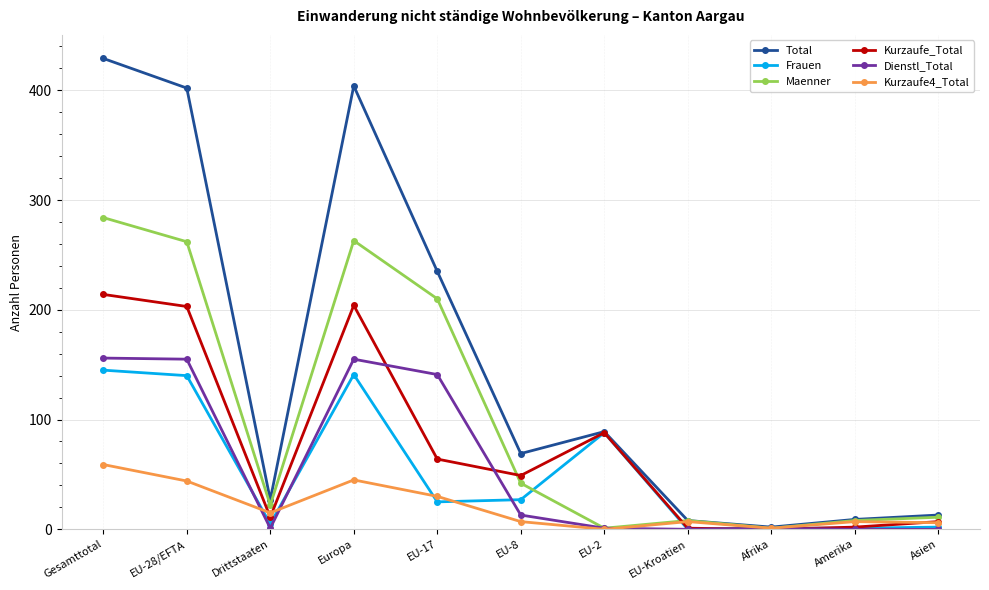

How many values in the Kurzaufe_Total series are below 49?

5